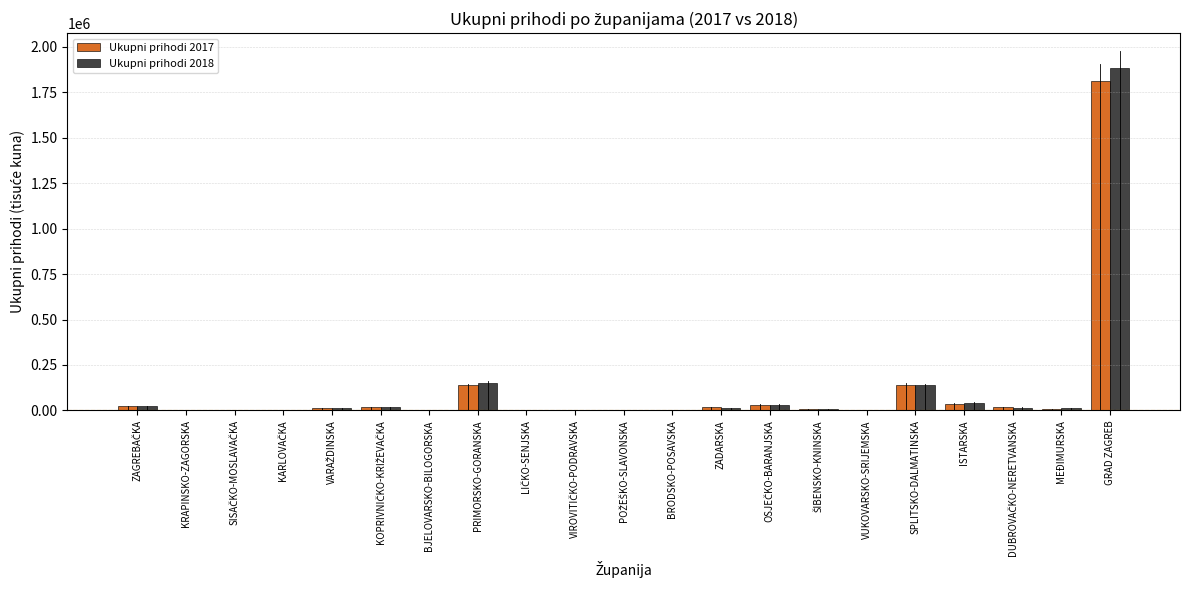

At which category is the sum across all series the highest?

GRAD ZAGREB